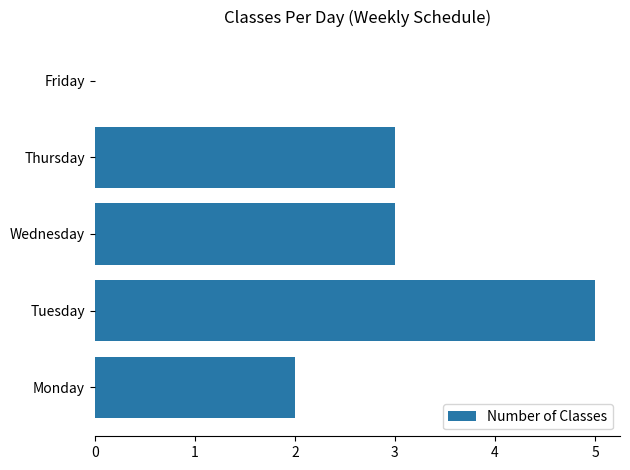

What value does the data have at Wednesday?

3